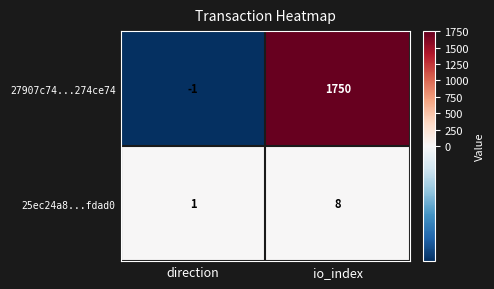

What is the total value across all series at io_index?

1758